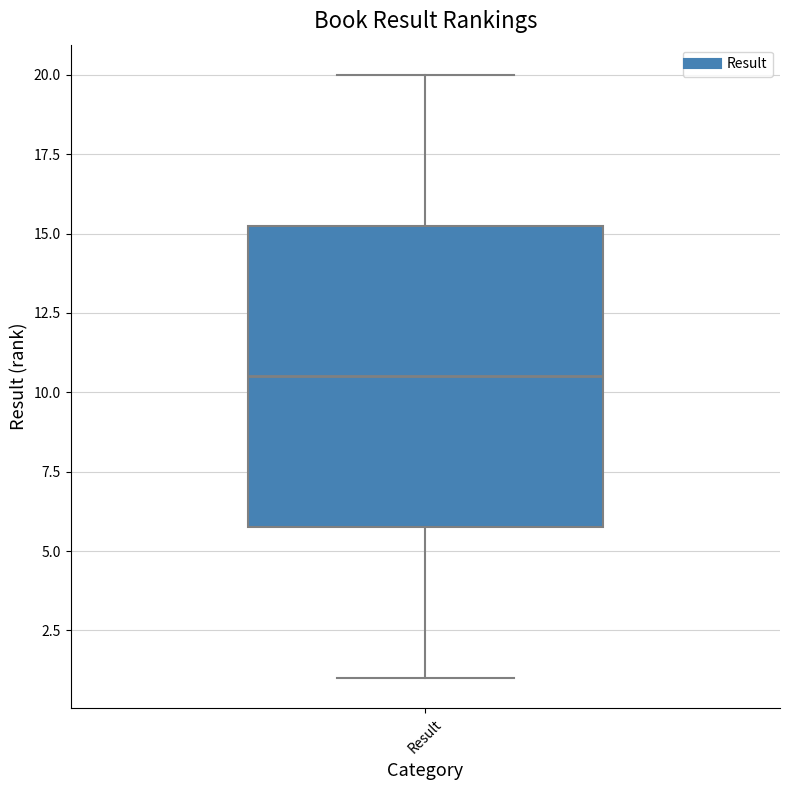

Where does the lower whisker of the box for Result end on the y-axis? The values are not printed on the chart, so give them approximately, as read against the axis.

1.0